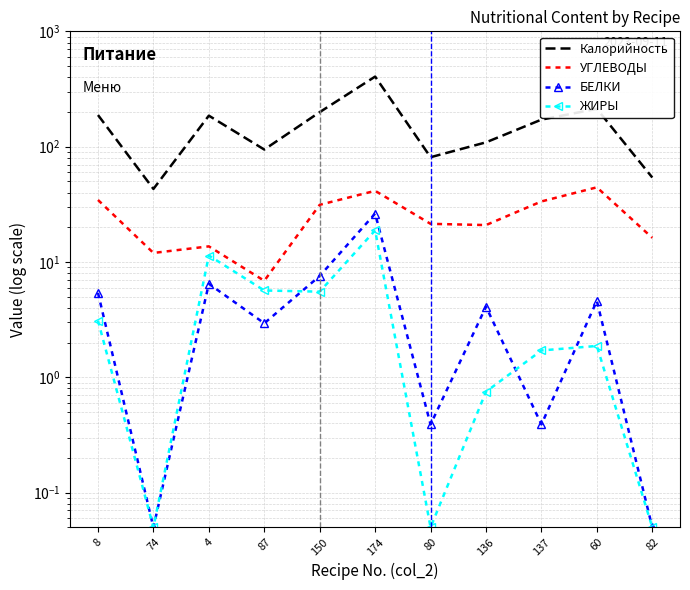

Reading left to right, what are all the values shown in this chart?

Калорийность: 188.0	43.0	185.7	94.4	199.2	405.2	81.0	109.0	171.6	212.8	54.0
УГЛЕВОДЫ: 34.5	12.0	13.7	6.9	31.3	41.4	21.4	20.9	33.5	44.4	16.2
БЕЛКИ: 5.4	0.1	6.5	2.9	7.6	26.3	0.4	4.1	0.4	4.6	0.1
ЖИРЫ: 3.1	0.1	11.4	5.7	5.5	18.8	0.1	0.8	1.7	1.9	0.1